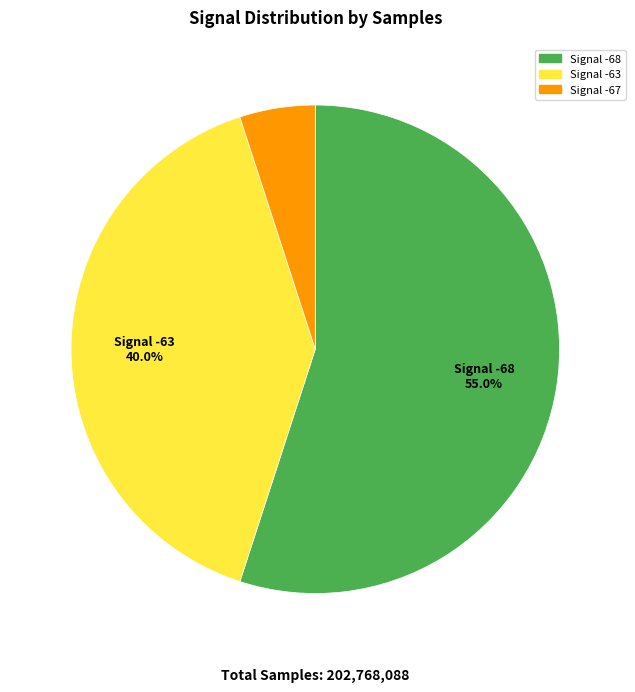

Rank the categories by value from highest to lowest.

Signal -68, Signal -63, Signal -67